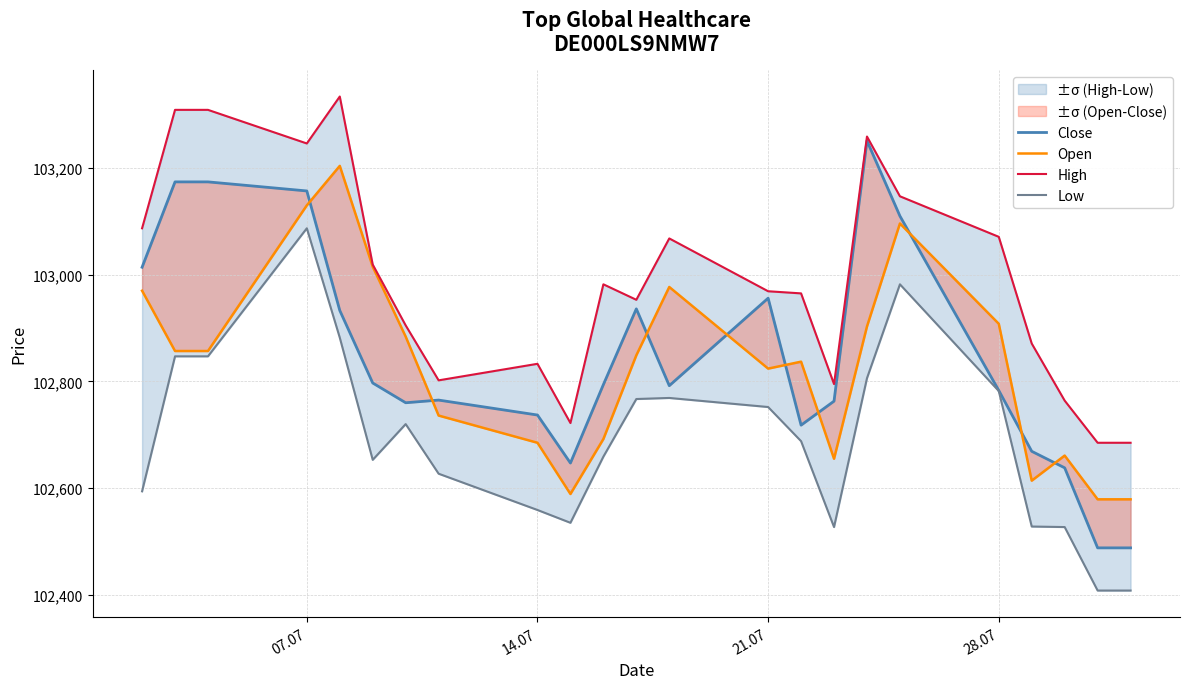

True or false: Open has more than 2 interior local peaks.

True